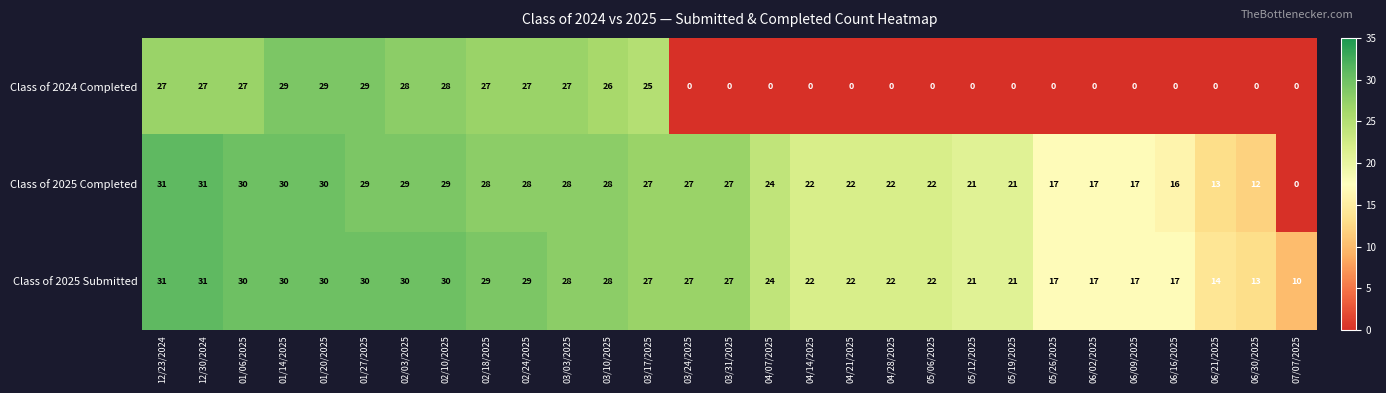

Is it true that Class of 2024 Completed equals 18 at 05/06/2025?

False